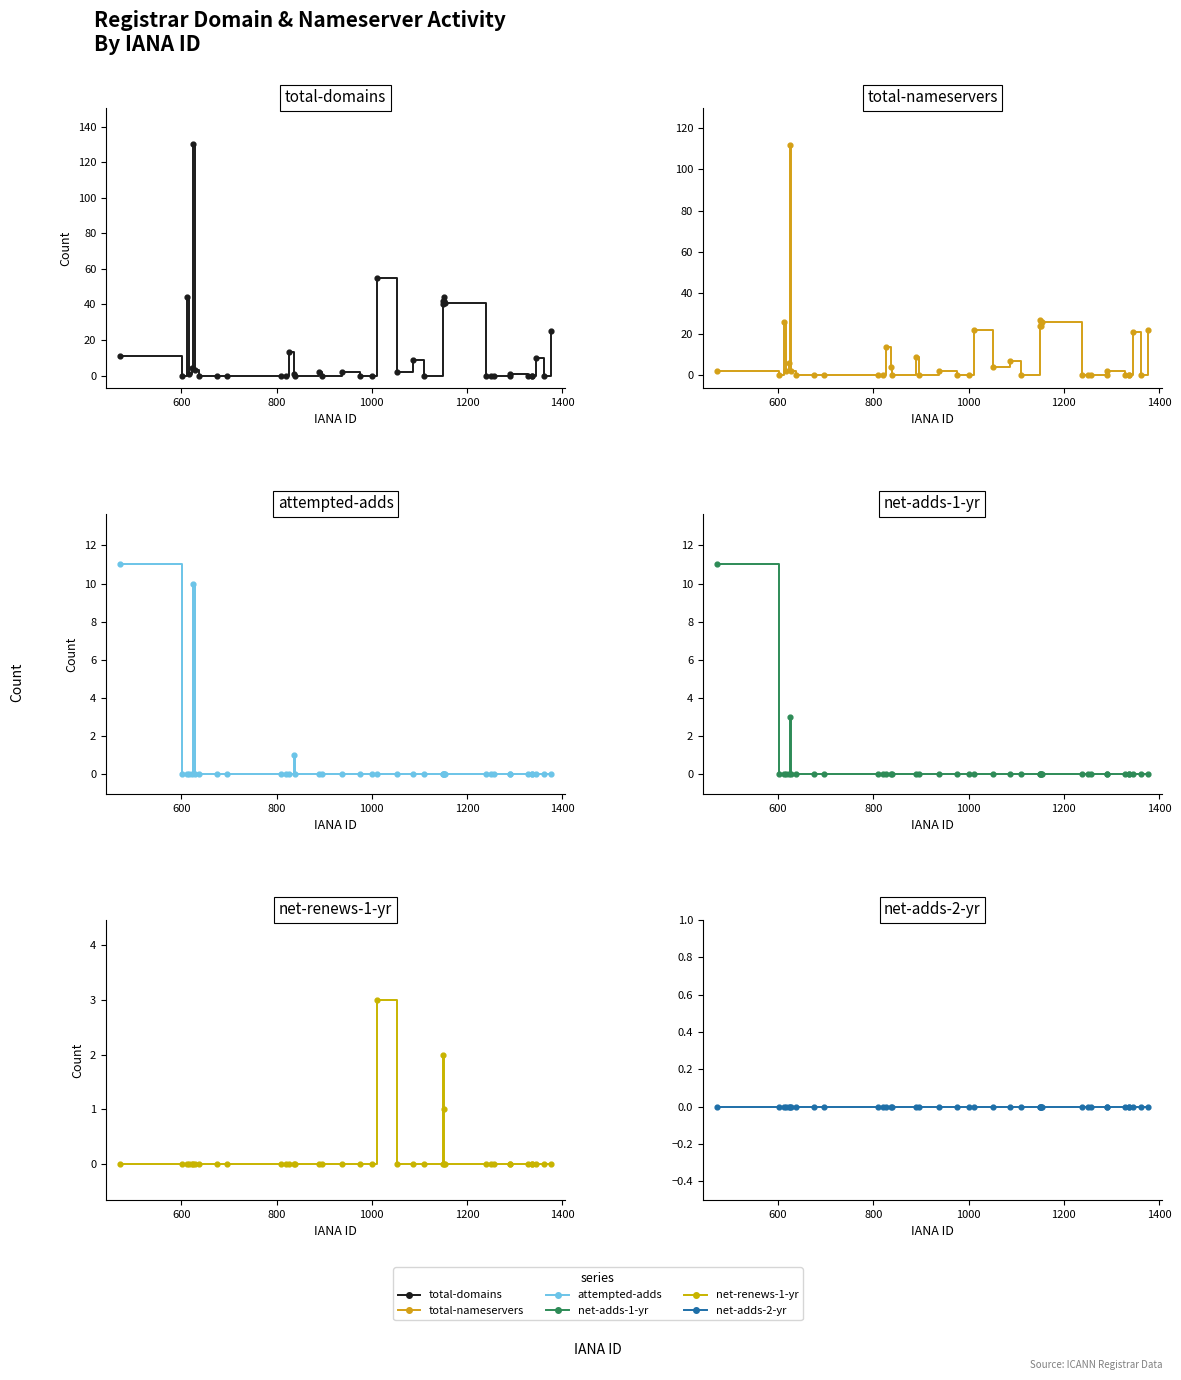

Which series has the largest total across all categories?

total-domains